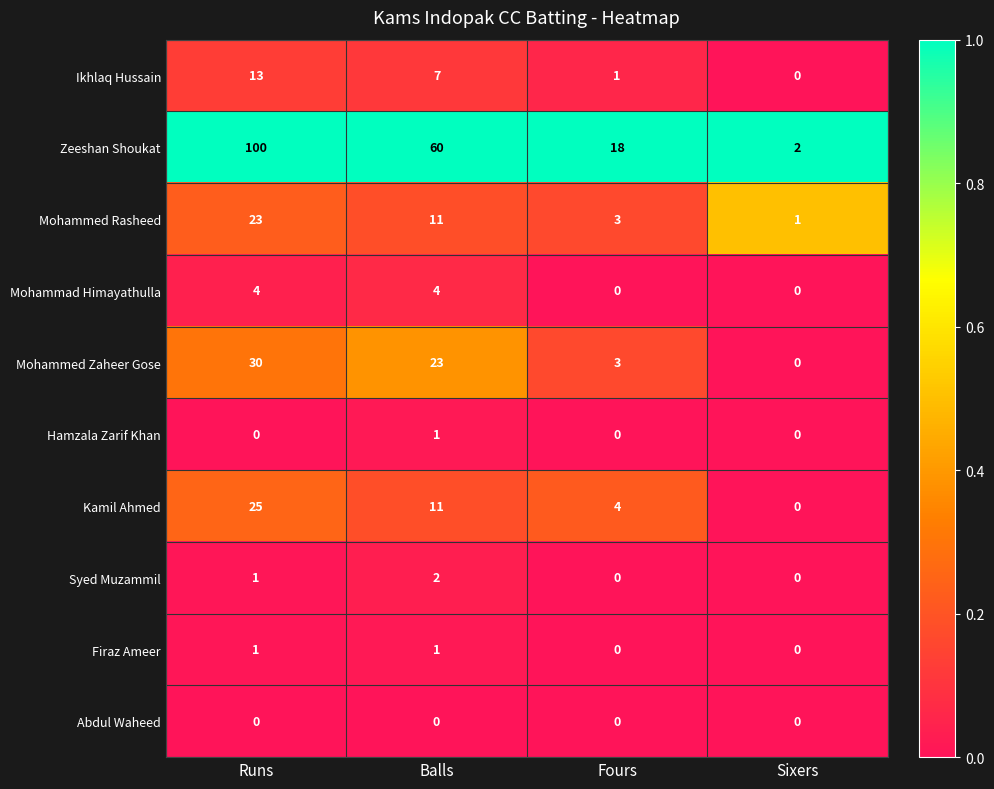

Rank the categories by Mohammed Zaheer Gose value from lowest to highest.

Sixers, Fours, Balls, Runs